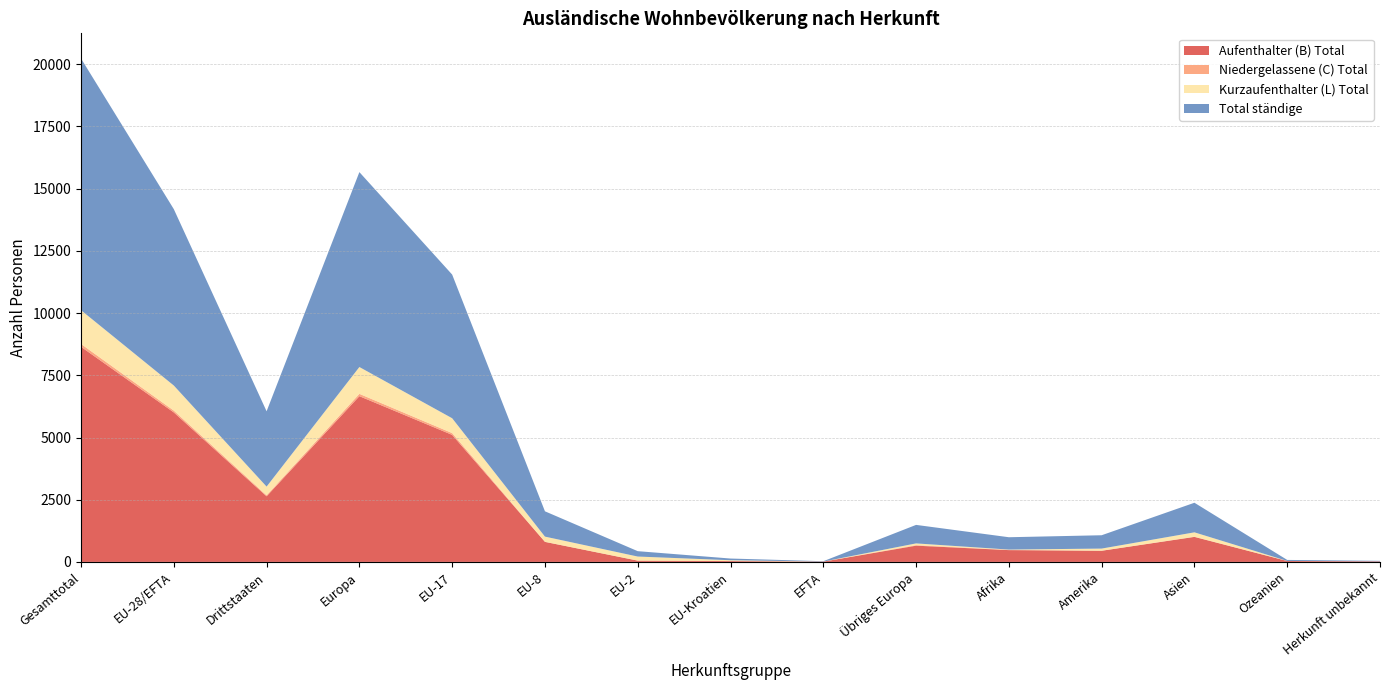

Reading left to right, what are all the values shown in this chart?

Aufenthalter (B) Total: 8645	6008	2637	6661	5105	806	52	34	11	653	474	448	1005	37	20
Niedergelassene (C) Total: 114	74	40	94	73	0	0	1	0	20	10	2	7	0	1
Kurzaufenthalter (L) Total: 1357	1007	350	1078	596	211	164	33	3	71	12	86	177	3	1
Total ständige: 10116	7089	3027	7833	5774	1017	216	68	14	744	496	536	1189	40	22